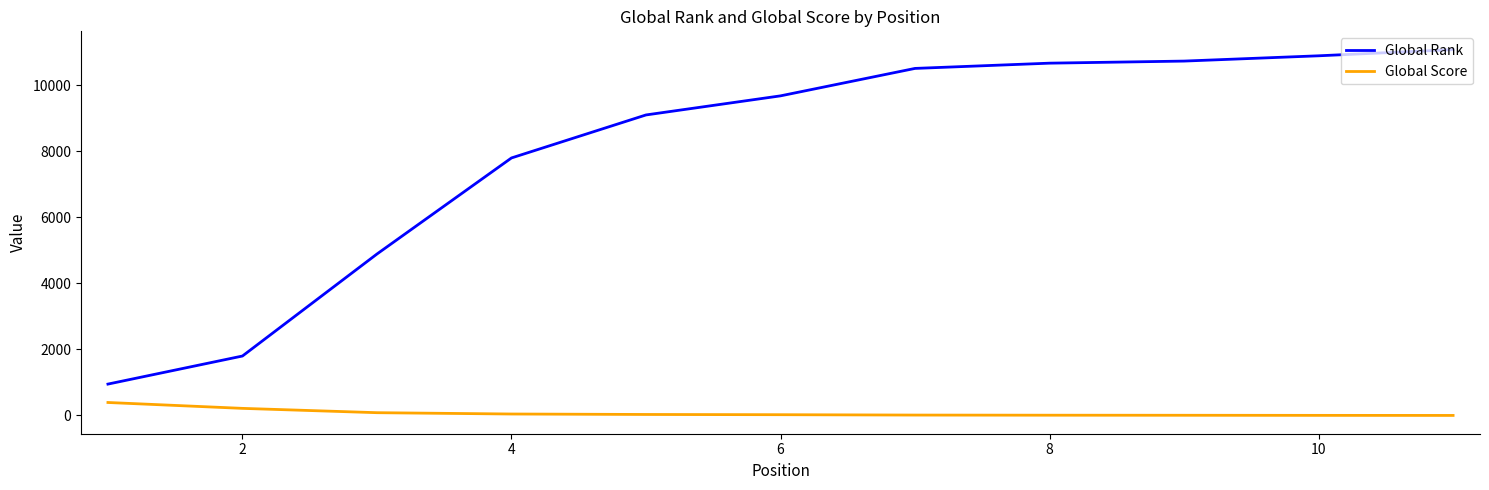

What are all the series names shown in the legend?

Global Rank, Global Score